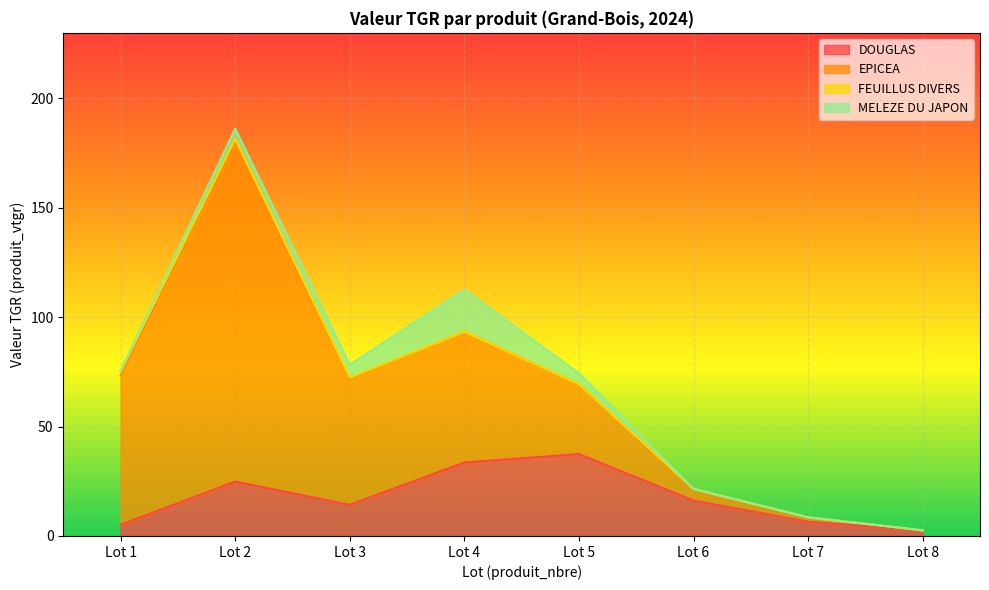

What are all the series names shown in the legend?

DOUGLAS, EPICEA, FEUILLUS DIVERS, MELEZE DU JAPON